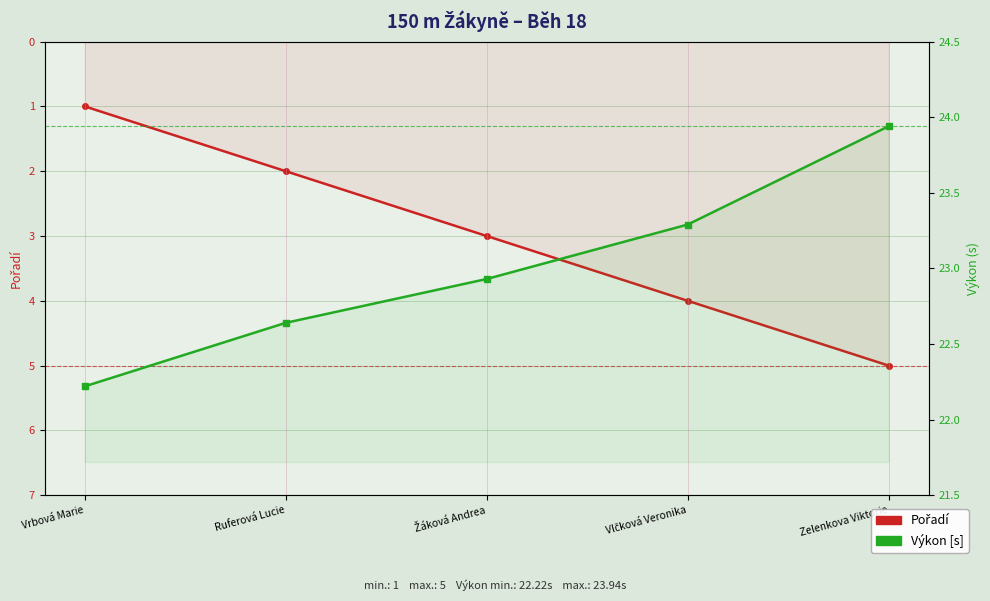

True or false: Výkon (s) and Pořadí intersect in this chart.

False